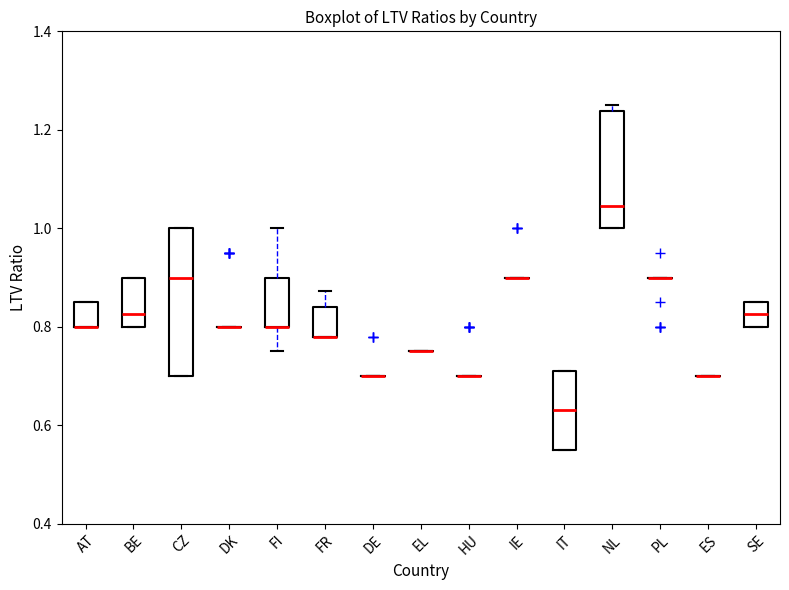

Where is the lower edge of the box for SE on the y-axis? The values are not printed on the chart, so give them approximately, as read against the axis.

0.80